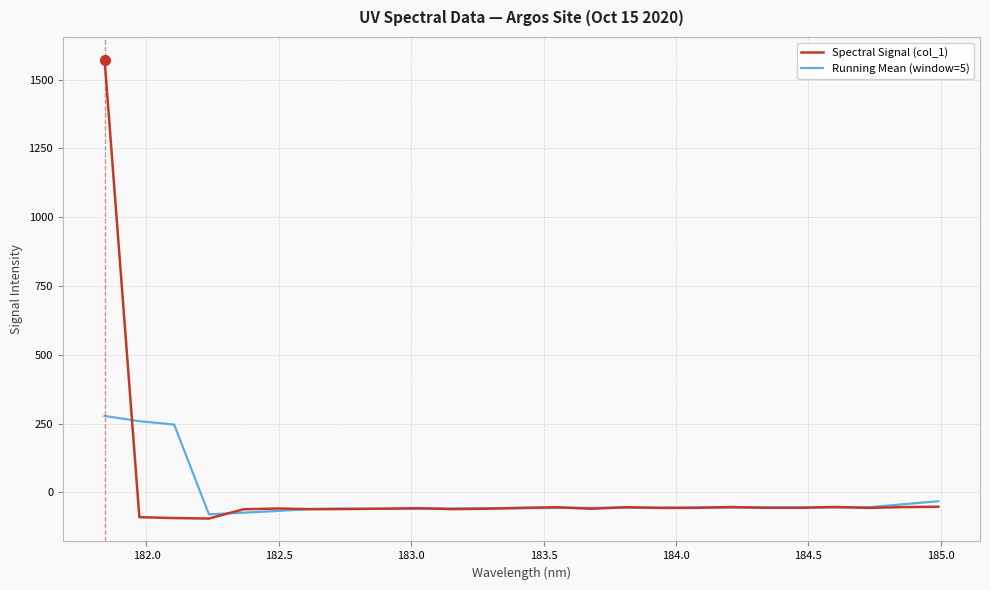

Which series has the largest range (max minus min)?

Spectral Signal (col_1)